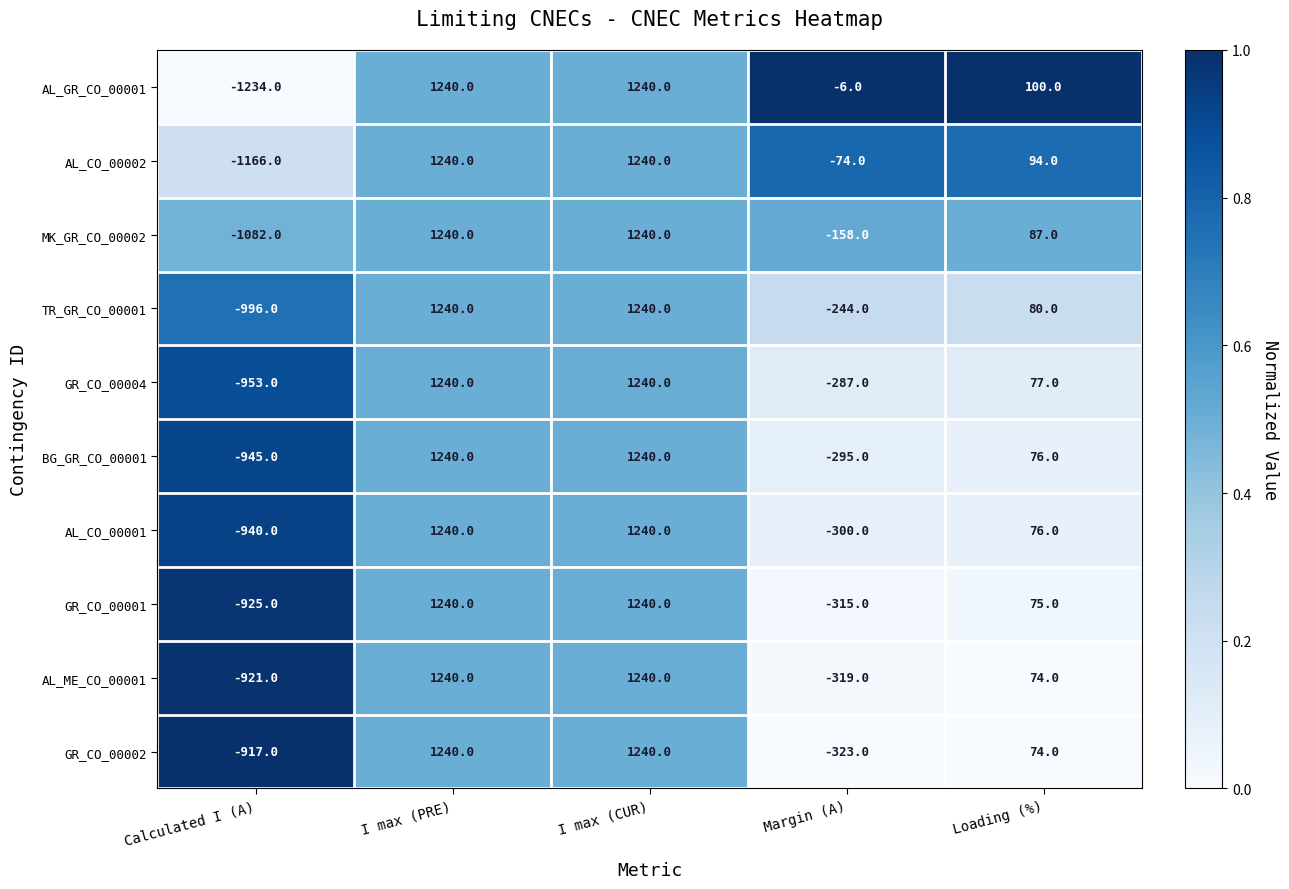

What is the difference between the highest and lowest values at Calculated I (A)?

317